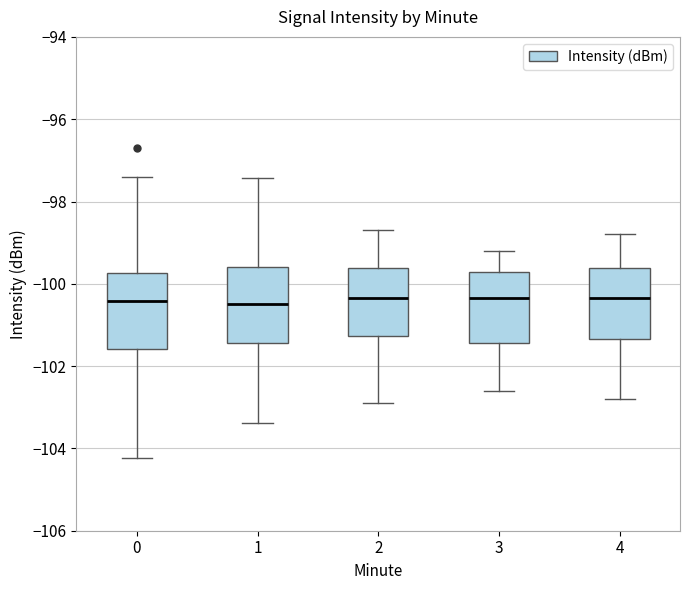

Reading left to right, read every box against the y-axis: the position of its median line, the range the box covers, and the ends of its whiskers. The values are not printed on the chart, so give them approximately, as read against the axis.

0: median -100.4, box -101.6 to -99.8, whiskers -104.2 to -97.4
1: median -100.4, box -101.4 to -99.6, whiskers -103.4 to -97.4
2: median -100.4, box -101.2 to -99.6, whiskers -102.8 to -98.6
3: median -100.4, box -101.4 to -99.8, whiskers -102.6 to -99.2
4: median -100.4, box -101.4 to -99.6, whiskers -102.8 to -98.8